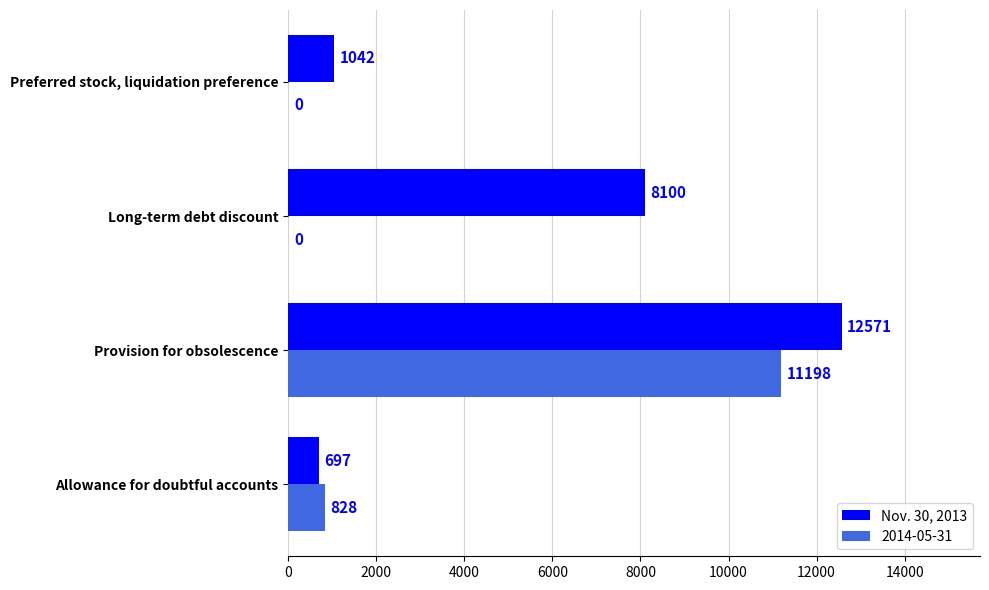

What is the sum of the 2014-05-31 values at Allowance for doubtful accounts and Long-term debt discount?

828